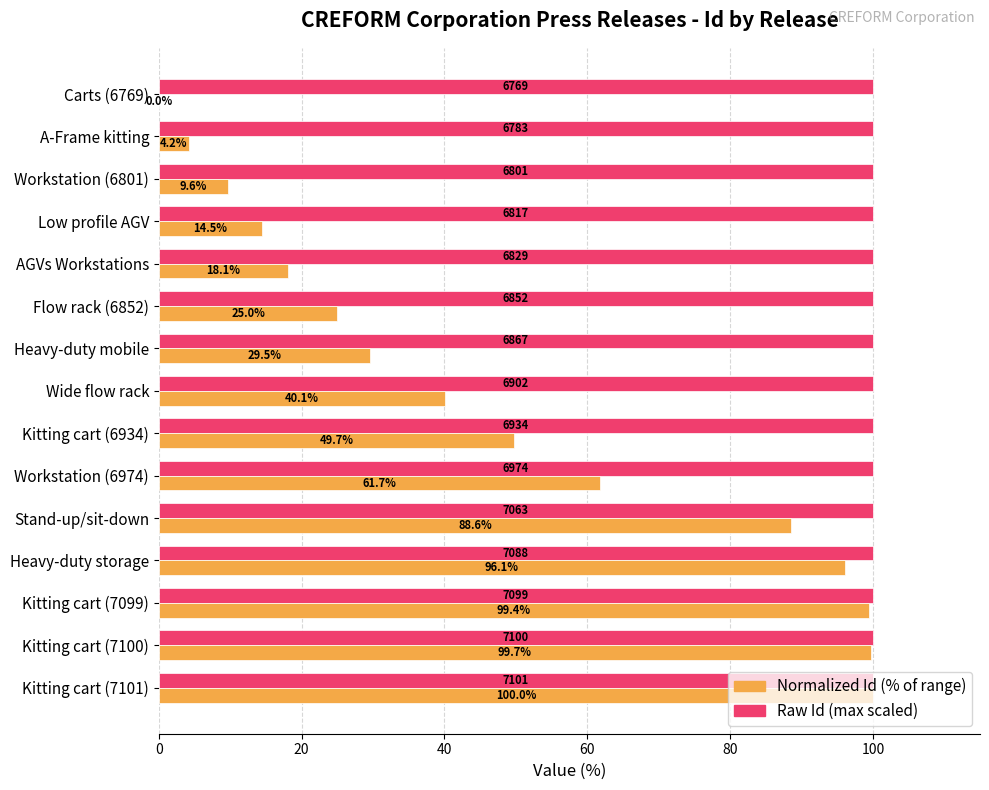

What is the maximum value shown in the chart?

100.0